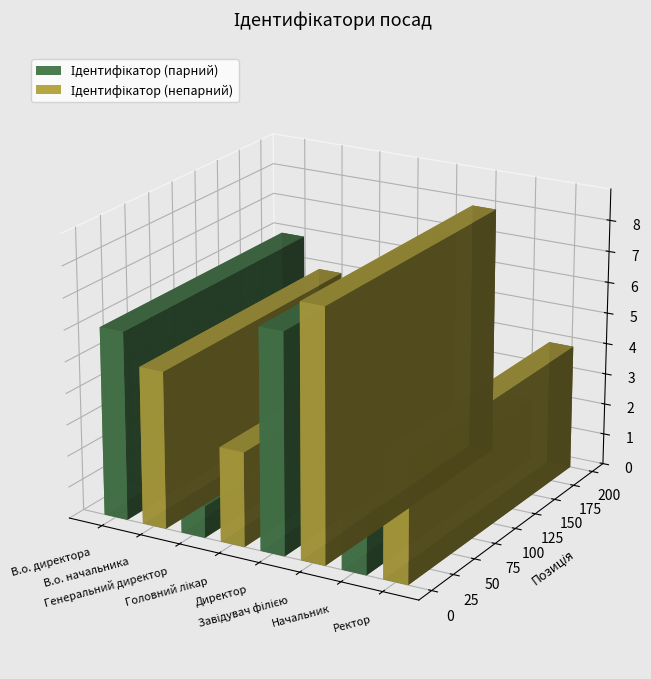

What is the sum of all values?

36